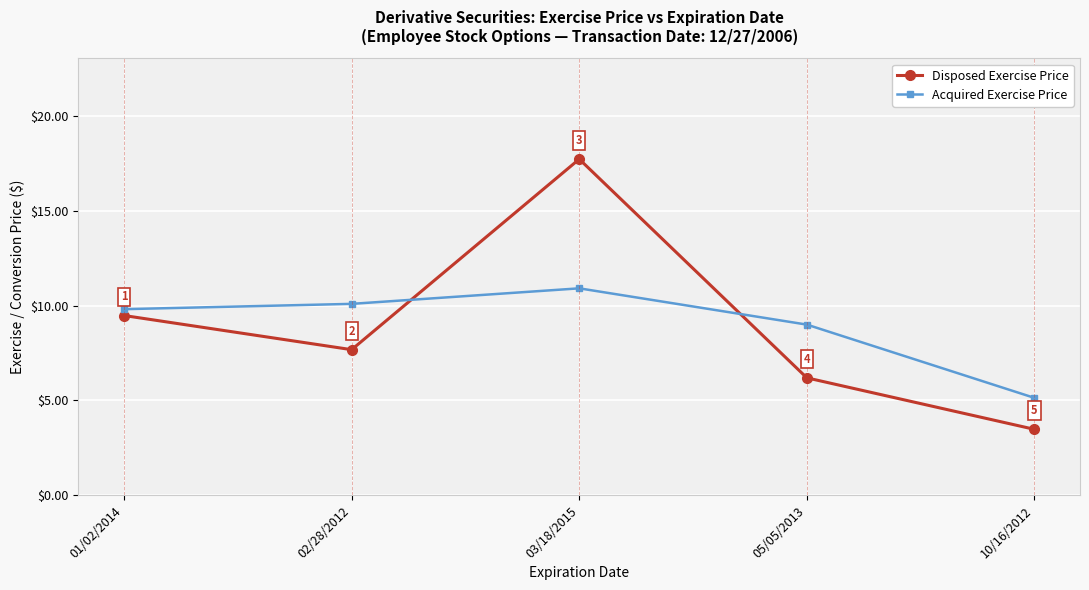

Rank the series at 03/18/2015 from highest to lowest value.

Disposed Exercise Price, Acquired Exercise Price